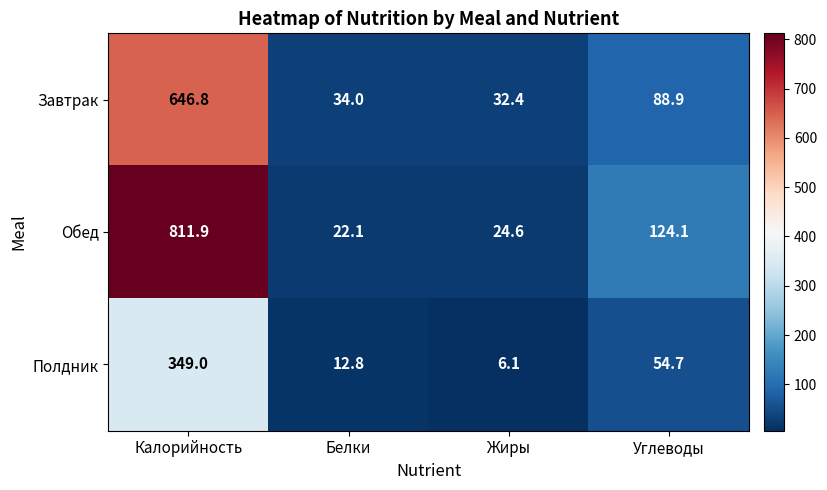

At Калорийность, list the series in order from largest to smallest.

Обед, Завтрак, Полдник